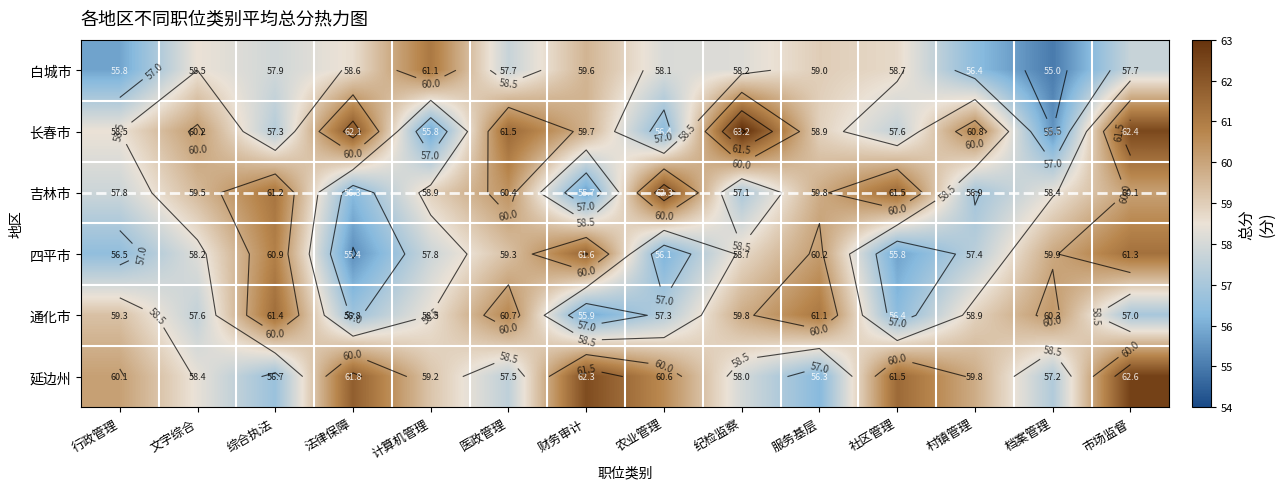

How many series are shown in this chart?

6